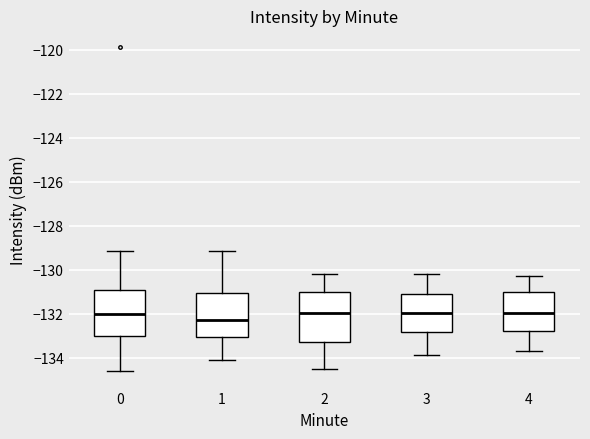

Reading left to right, read every box against the y-axis: the position of its median line, the range the box covers, and the ends of its whiskers. The values are not printed on the chart, so give them approximately, as read against the axis.

0: median -132.0, box -133.0 to -131.0, whiskers -134.6 to -129.2
1: median -132.2, box -133.0 to -131.0, whiskers -134.0 to -129.2
2: median -132.0, box -133.2 to -131.0, whiskers -134.4 to -130.2
3: median -132.0, box -132.8 to -131.2, whiskers -133.8 to -130.2
4: median -132.0, box -132.8 to -131.0, whiskers -133.6 to -130.2